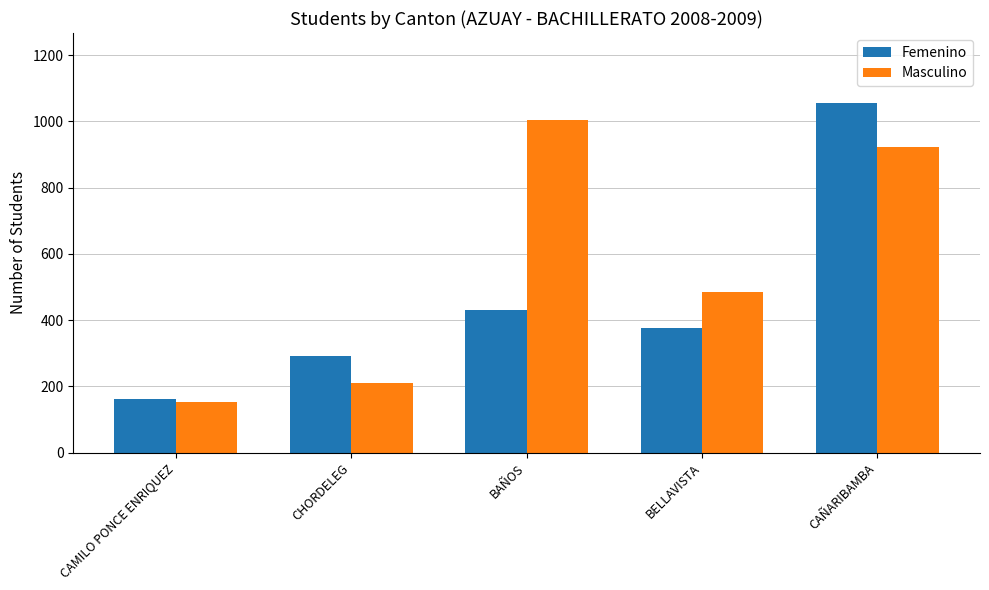

List the labels in order of Femenino value, largest first.

CAÑARIBAMBA, BAÑOS, BELLAVISTA, CHORDELEG, CAMILO PONCE ENRIQUEZ